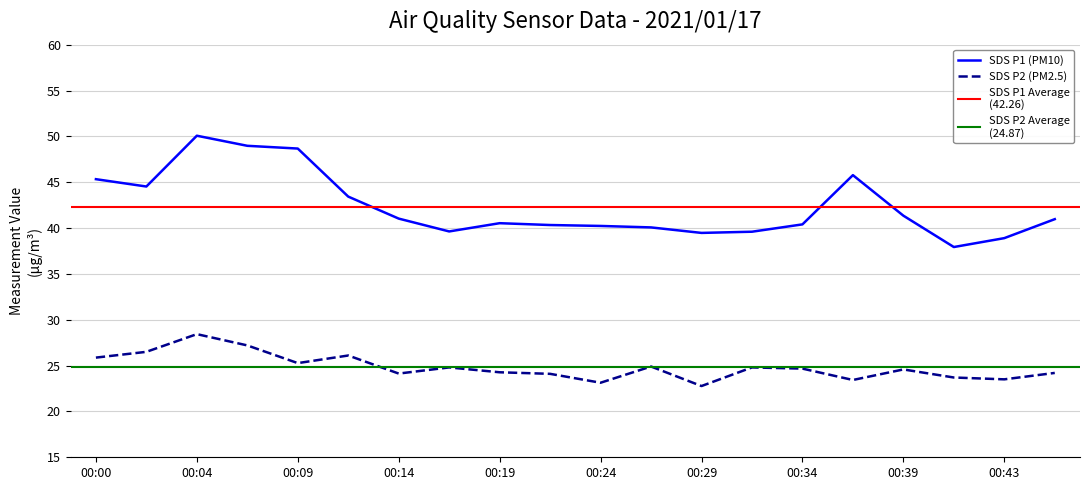

List the series in order of their overall mean, highest first.

SDS_P1, SDS_P2